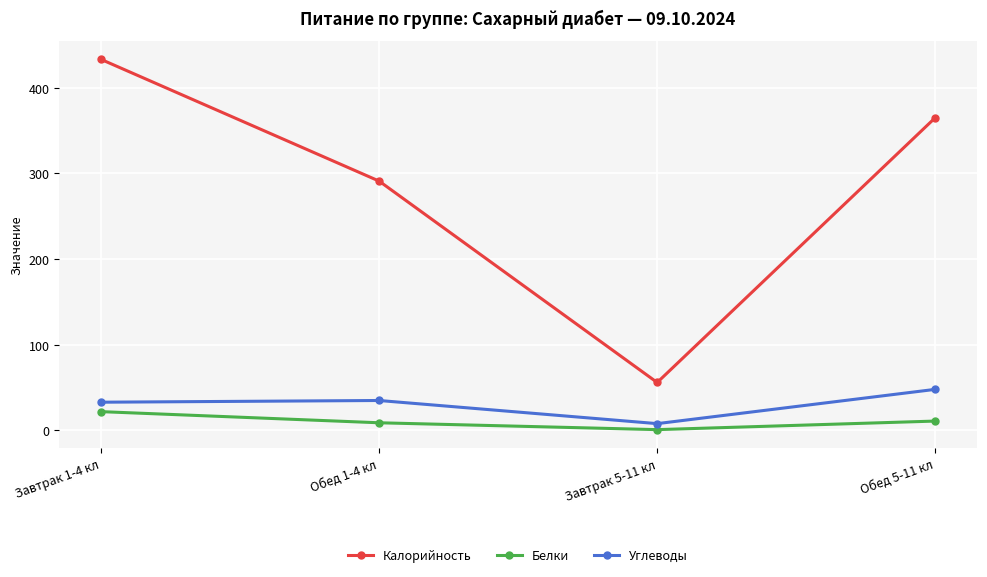

True or false: Калорийность and Белки intersect in this chart.

False